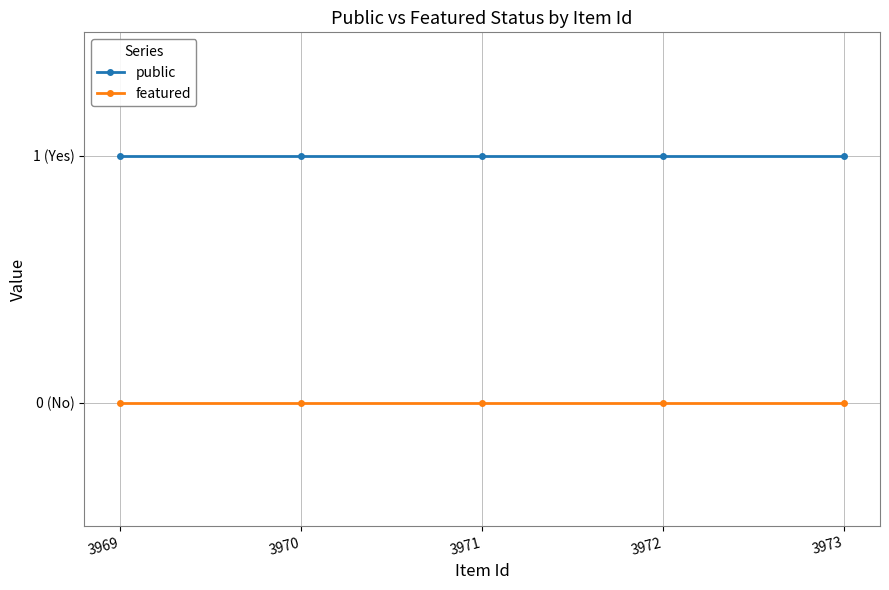

Reading left to right, list all the values displayed in this chart.

public: 1	1	1	1	1
featured: 0	0	0	0	0